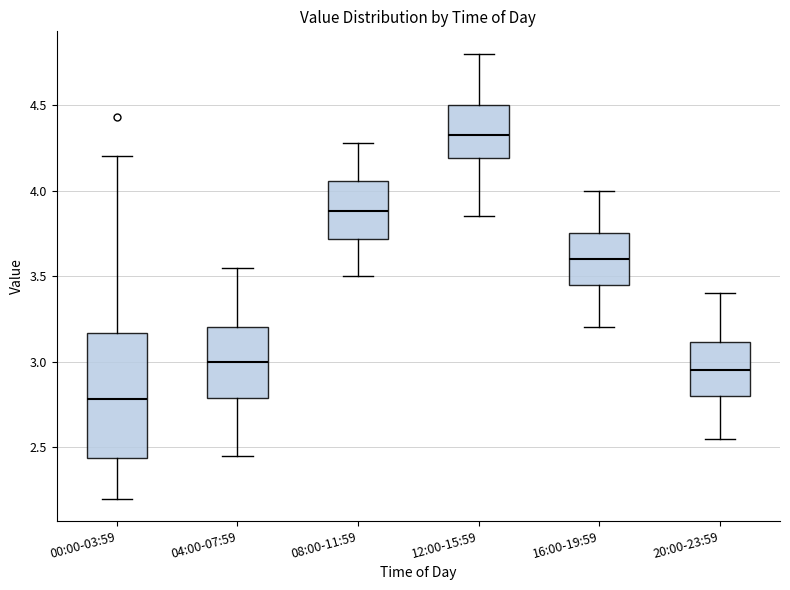

Reading left to right, transcribe this box plot: for each box, give where its median line is, the range the box spans, and where its two whiskers end, as read against the y-axis. The values are not printed on the chart, so give them approximately, as read against the axis.

00:00-03:59: median 2.80, box 2.45 to 3.15, whiskers 2.20 to 4.20
04:00-07:59: median 3.00, box 2.80 to 3.20, whiskers 2.45 to 3.55
08:00-11:59: median 3.90, box 3.70 to 4.05, whiskers 3.50 to 4.30
12:00-15:59: median 4.35, box 4.20 to 4.50, whiskers 3.85 to 4.80
16:00-19:59: median 3.60, box 3.45 to 3.75, whiskers 3.20 to 4.00
20:00-23:59: median 2.95, box 2.80 to 3.10, whiskers 2.55 to 3.40